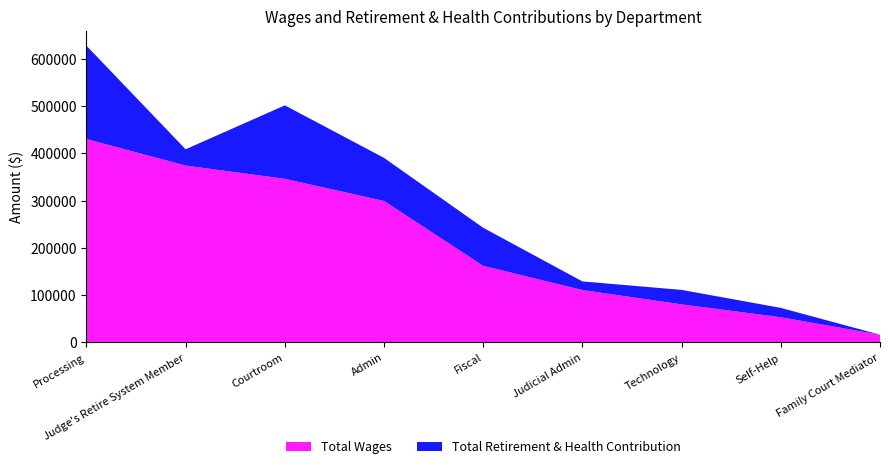

Reading left to right, extract all data points from this chart.

Total Wages: Processing=430537	Judge's Retire System Member=374352	Courtroom=346342	Admin=299435	Fiscal=162273	Judicial Admin=111015	Technology=80666	Self-Help=53438	Family Court Mediator=16500
Total Retirement & Health Contribution: Processing=197406	Judge's Retire System Member=34454	Courtroom=155432	Admin=91193	Fiscal=80438	Judicial Admin=18242	Technology=30636	Self-Help=19799	Family Court Mediator=0